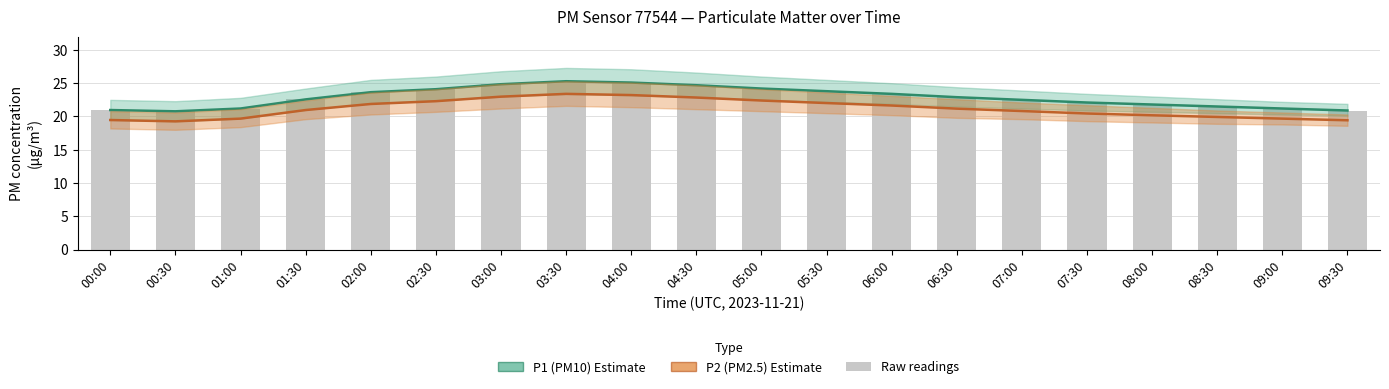

How many data points in P1 (PM10) are less than 22?

7